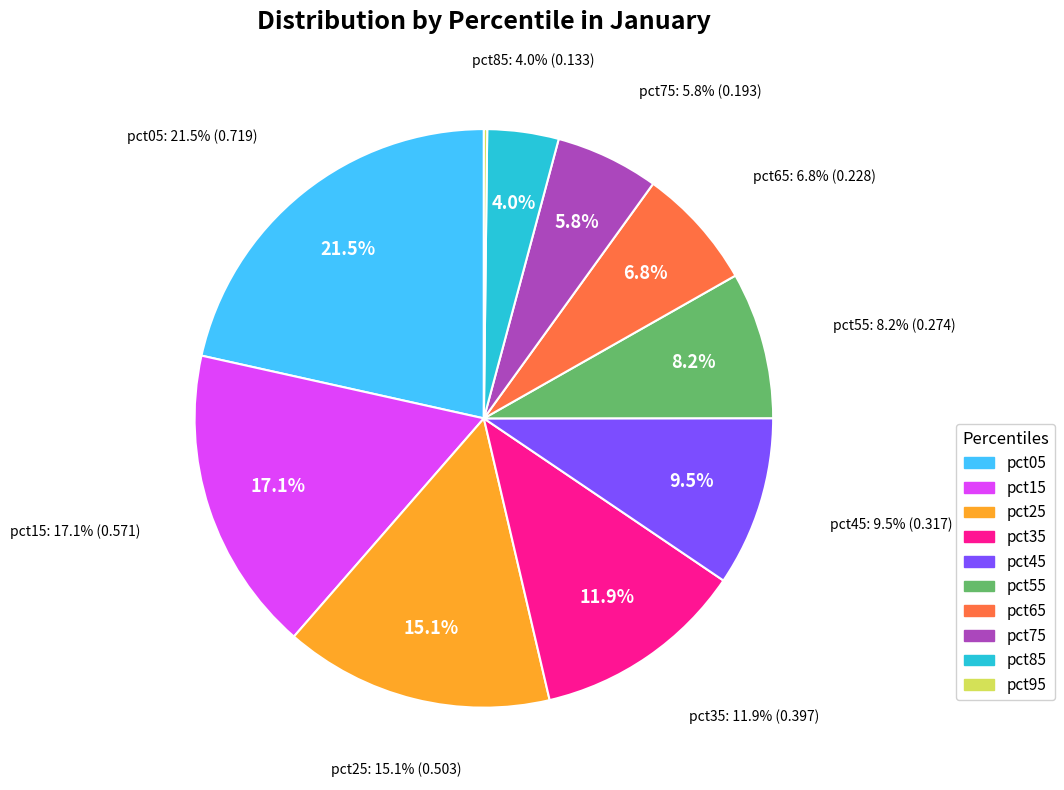

Is pct05 the majority of the pie?

No